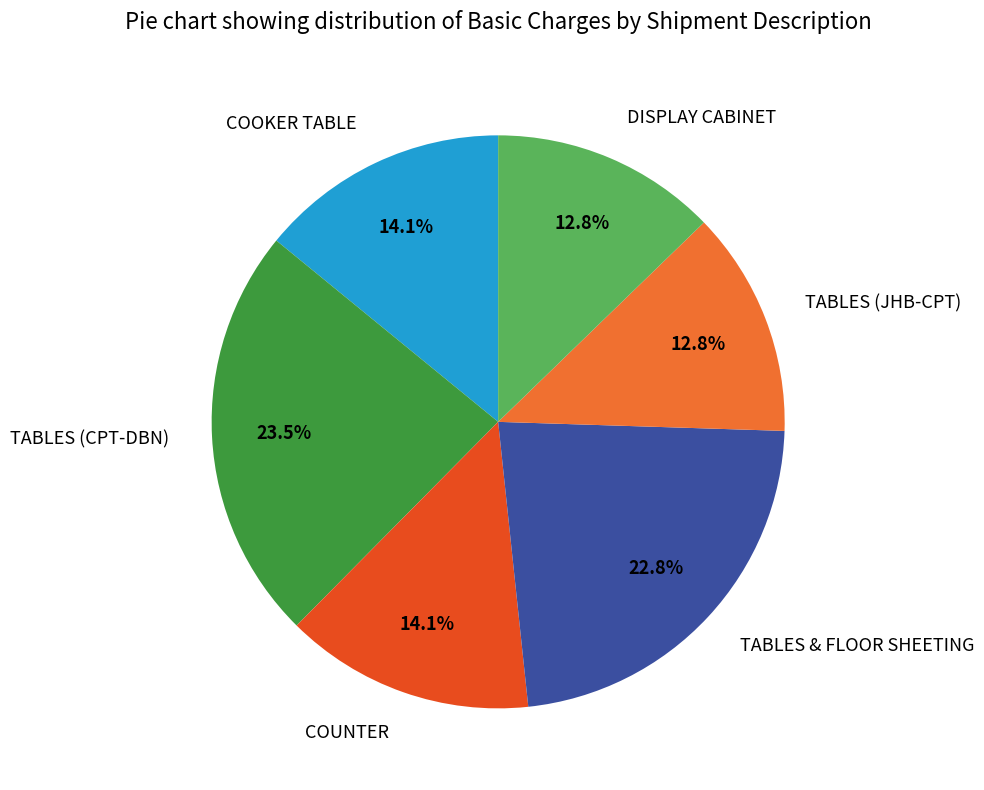

Which slice is the largest?

TABLES (CPT-DBN)